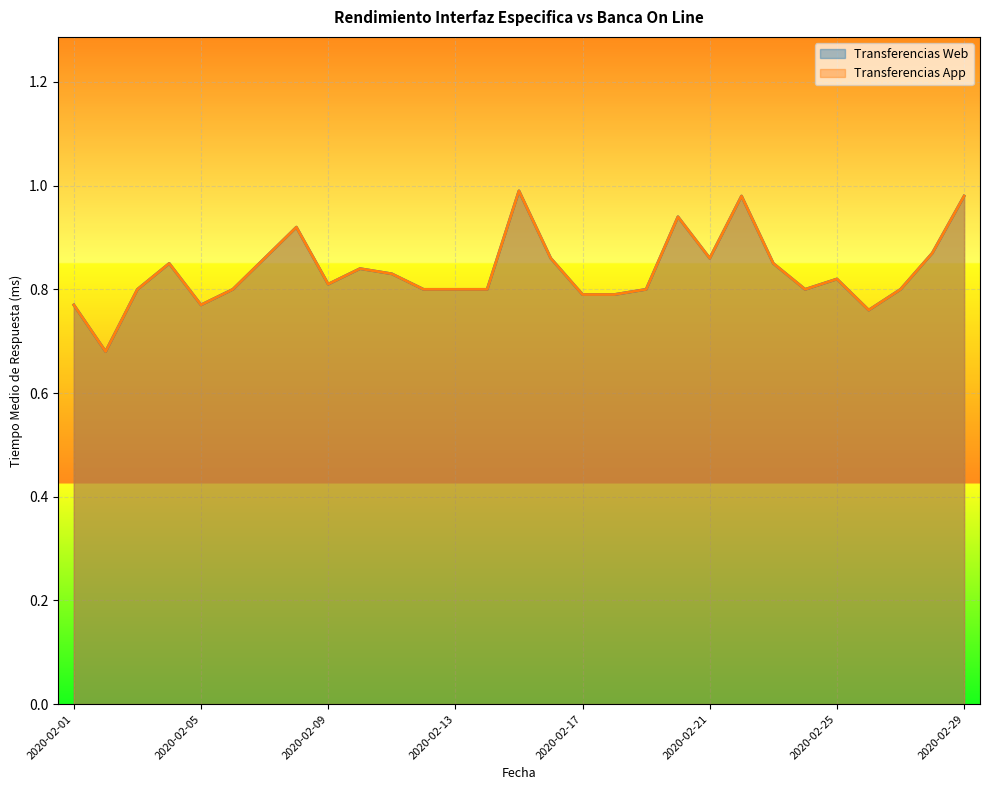

How many lines are shown in the chart?

2